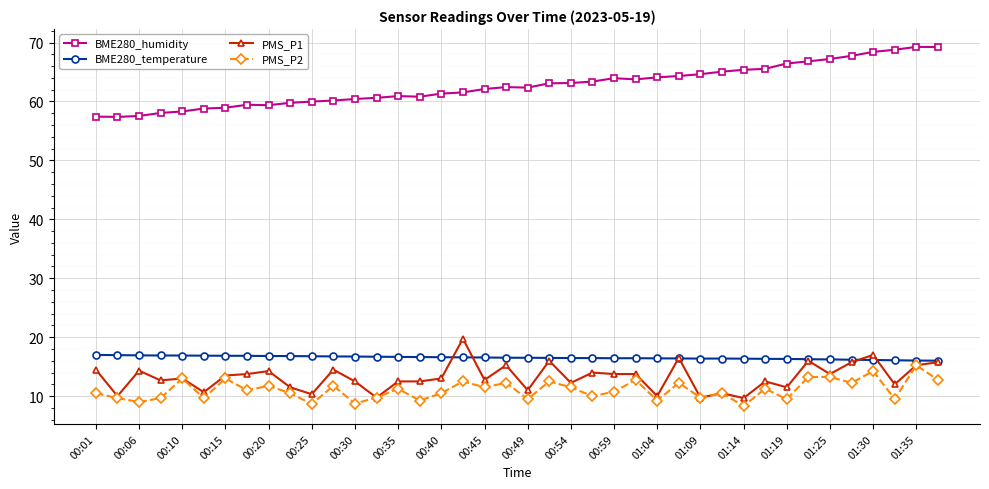

What is the greatest value displayed?

69.3